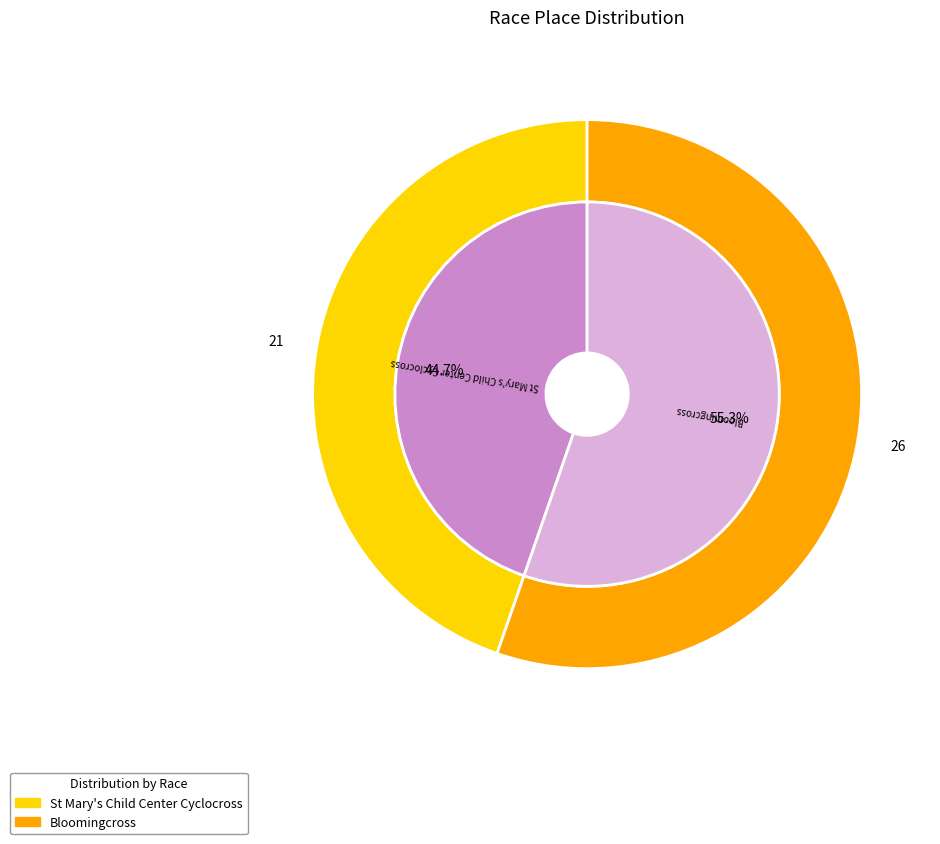

Which category has the smallest portion of the pie?

St Mary's Child Center Cyclocross